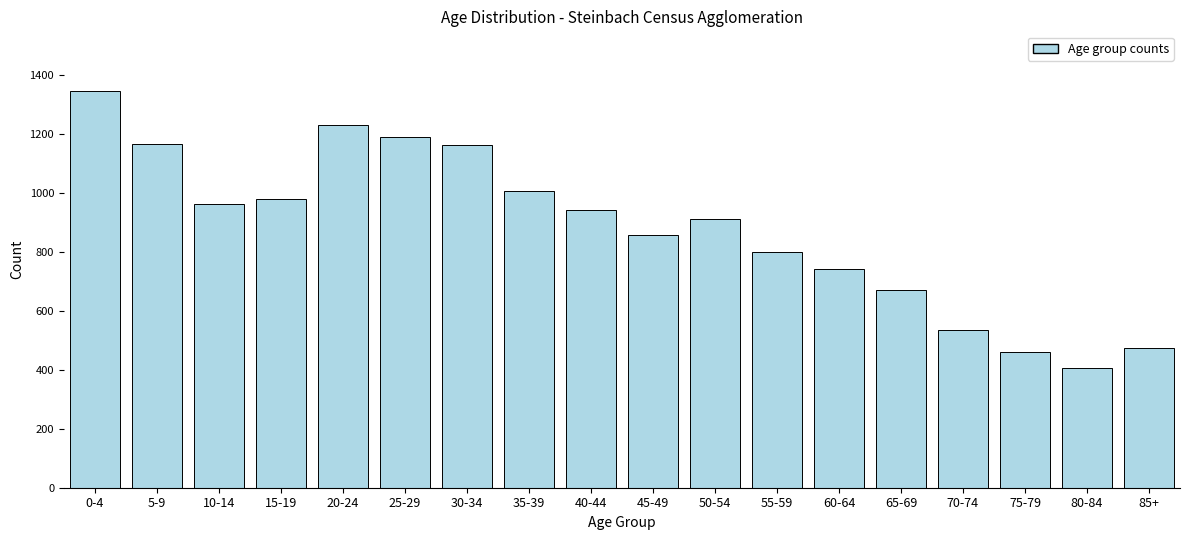

What is the greatest value displayed?

1345